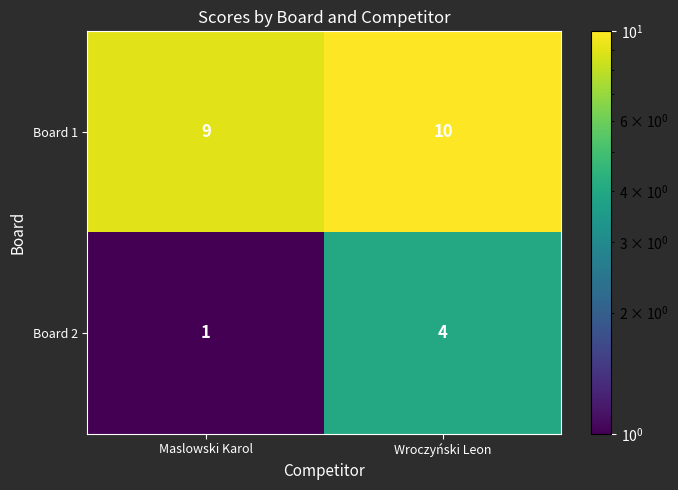

At which category is the sum across all series the highest?

Wroczyński Leon